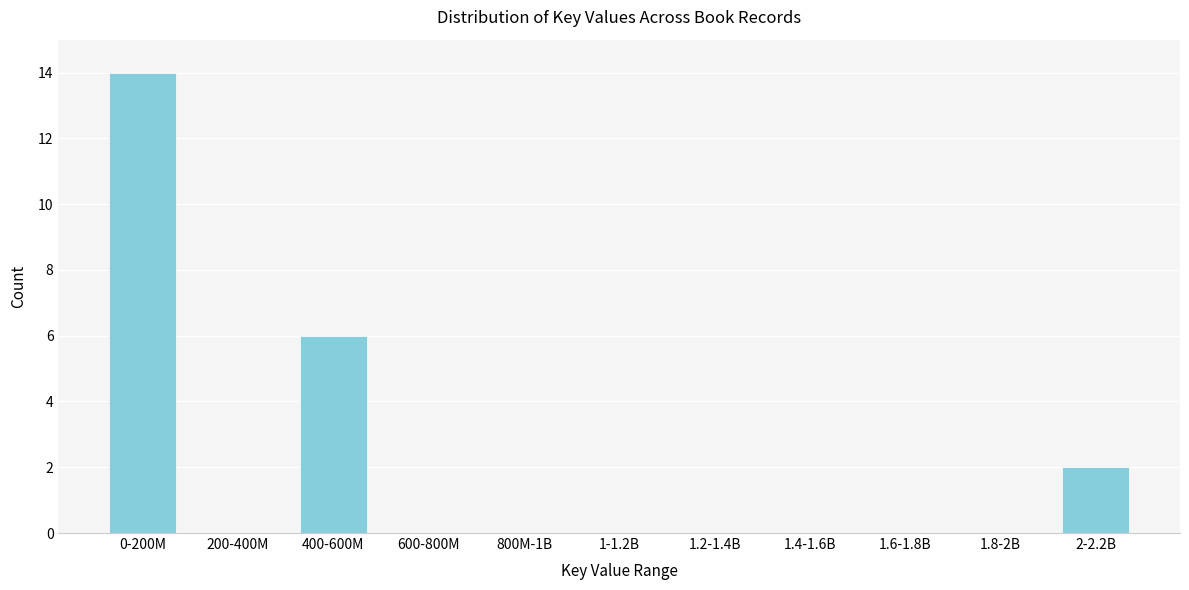

Reading right to left, what are all the values shown in this chart?

2-2.2B=2	1.8-2B=0	1.6-1.8B=0	1.4-1.6B=0	1.2-1.4B=0	1-1.2B=0	800M-1B=0	600-800M=0	400-600M=6	200-400M=0	0-200M=14